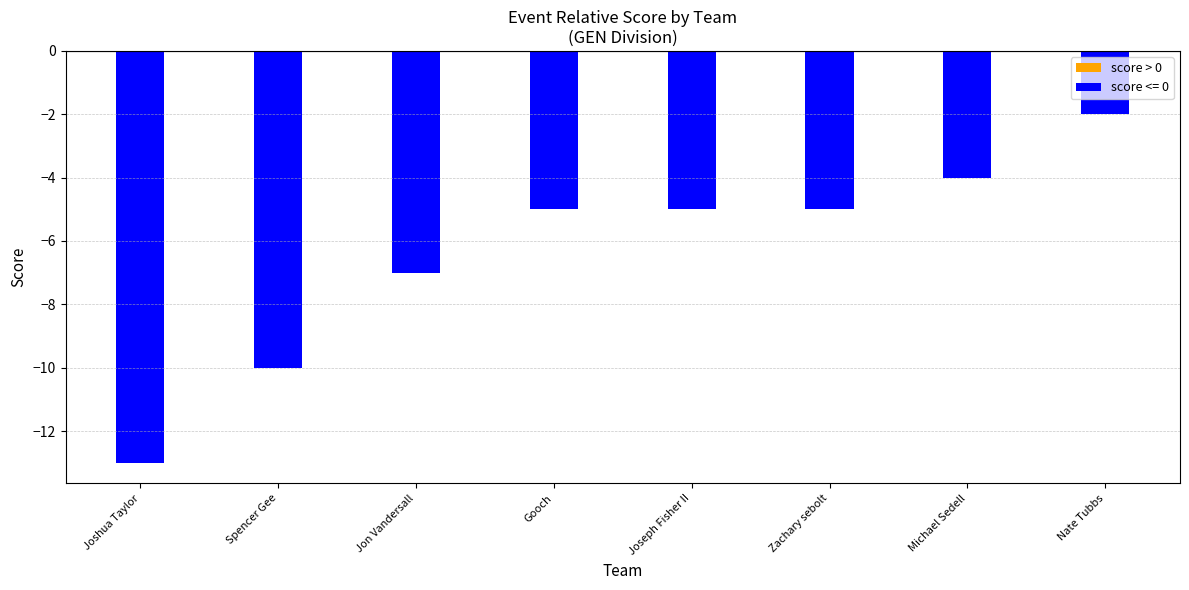

Which has a higher value, Joshua Taylor or Jon Vandersall?

Jon Vandersall